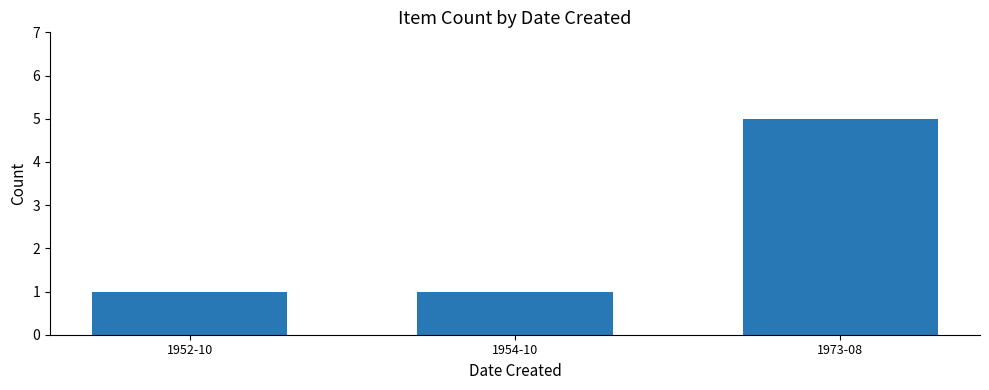

What is the value of the 1st bar from the left?

1